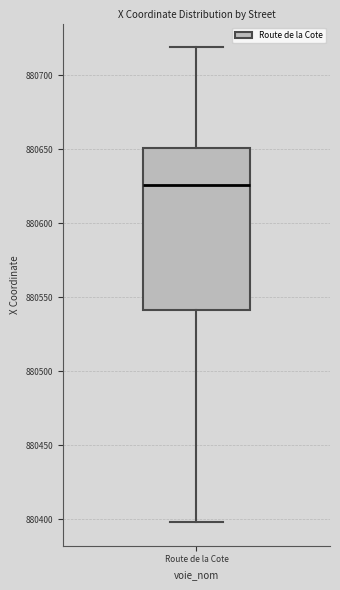

Transcribe this box plot: give where the median line is, the range the box spans, and where the two whiskers end, as read against the y-axis. The values are not printed on the chart, so give them approximately, as read against the axis.

median 880625, box 880540 to 880650, whiskers 880400 to 880720